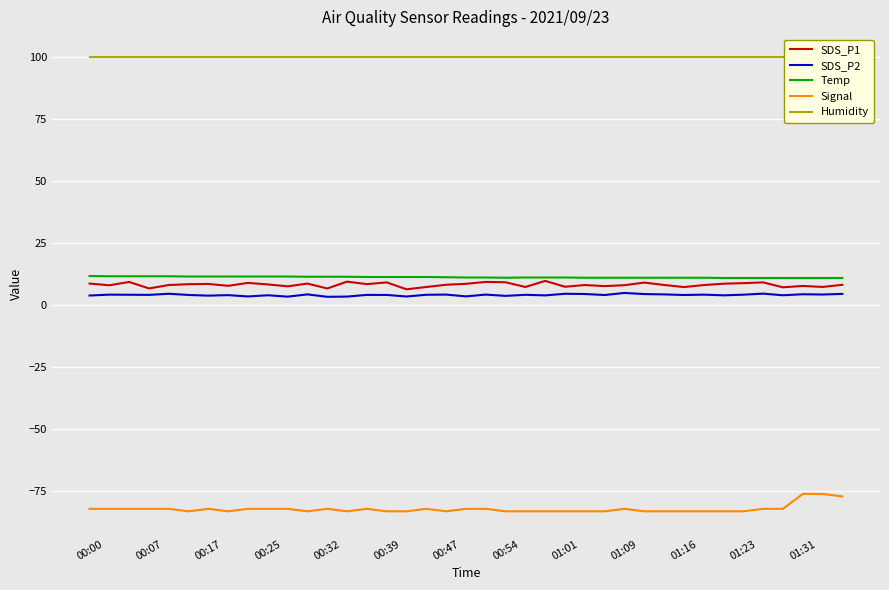

True or false: SDS_P2 and Humidity cross at least once.

False